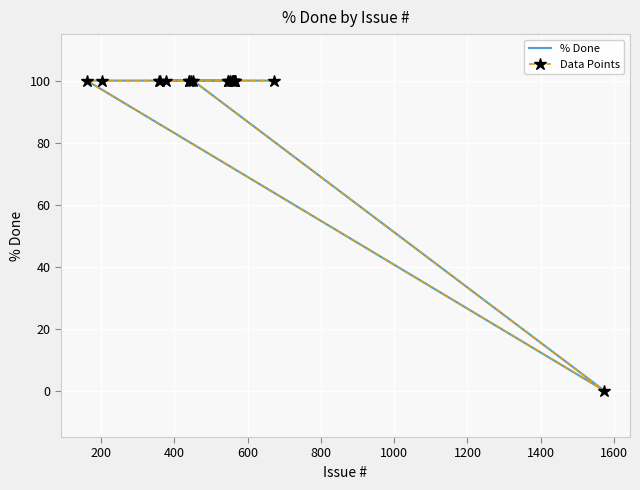

What is the sum of all Data Points values?

1900